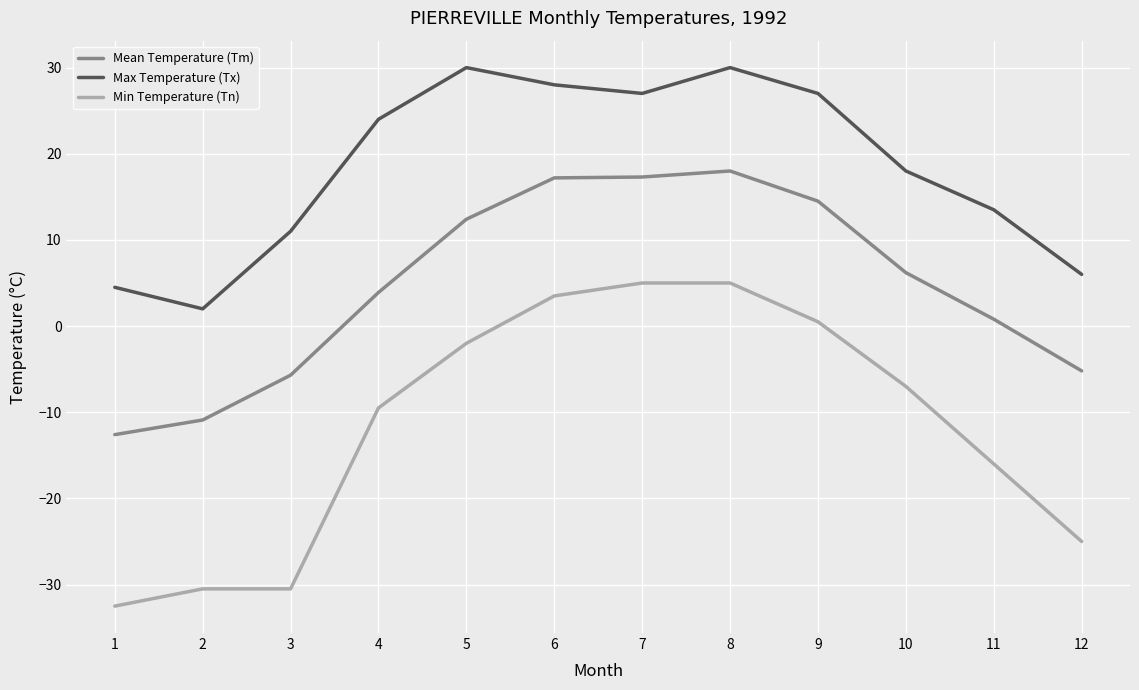

True or false: Max Temperature (Tx) and Mean Temperature (Tm) cross at least once.

False